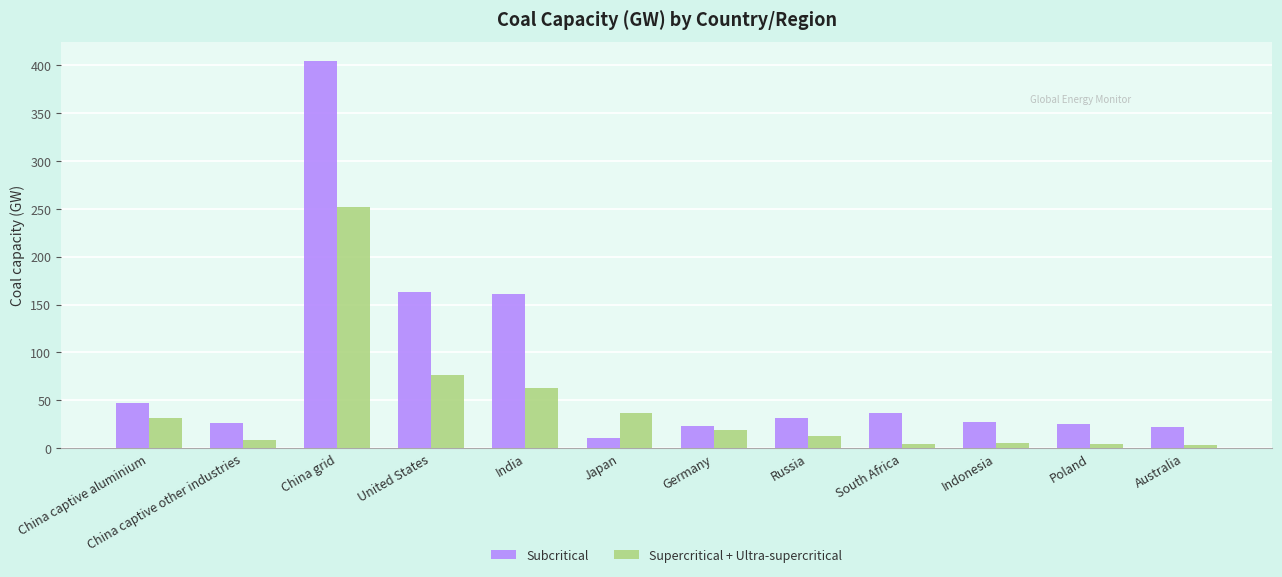

What are all the series names shown in the legend?

Subcritical, Supercritical + Ultra-supercritical